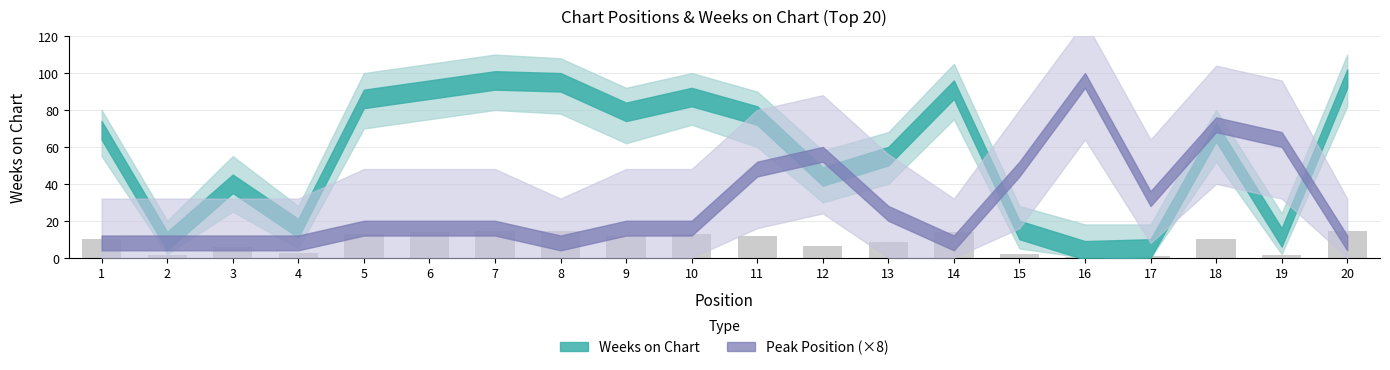

What is the value of the 4th bar from the left?

2.4